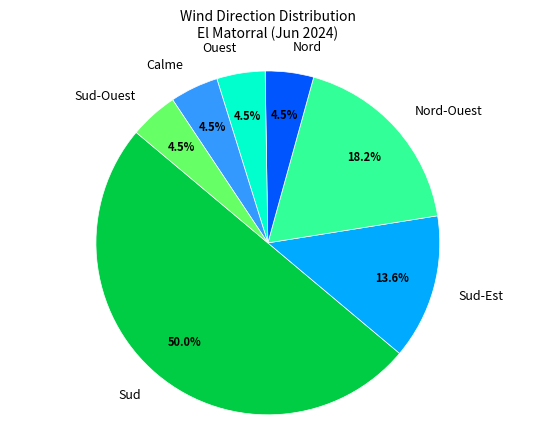

How many segments does this pie chart have?

7